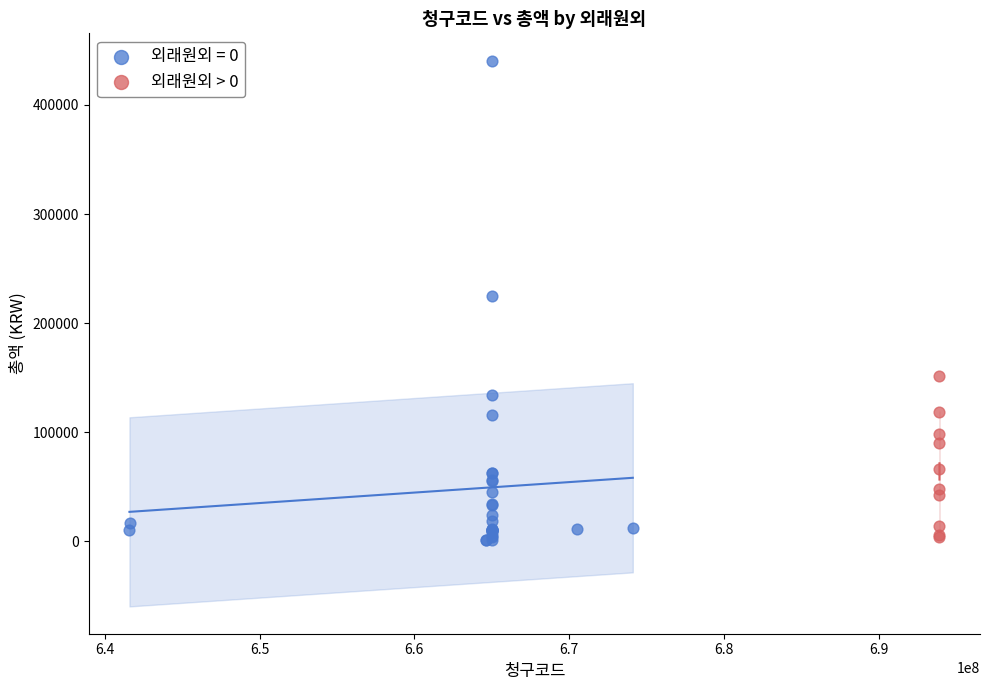

Which series reaches the maximum Y coordinate?

외래원외 = 0